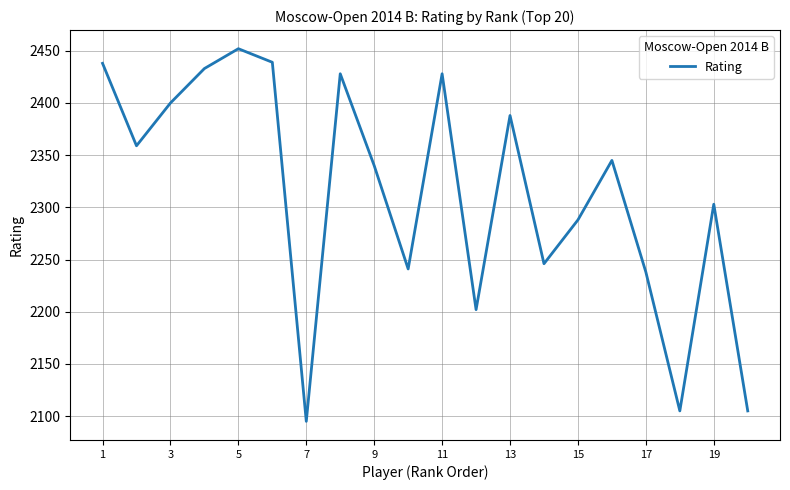

What is the greatest value displayed?

2452